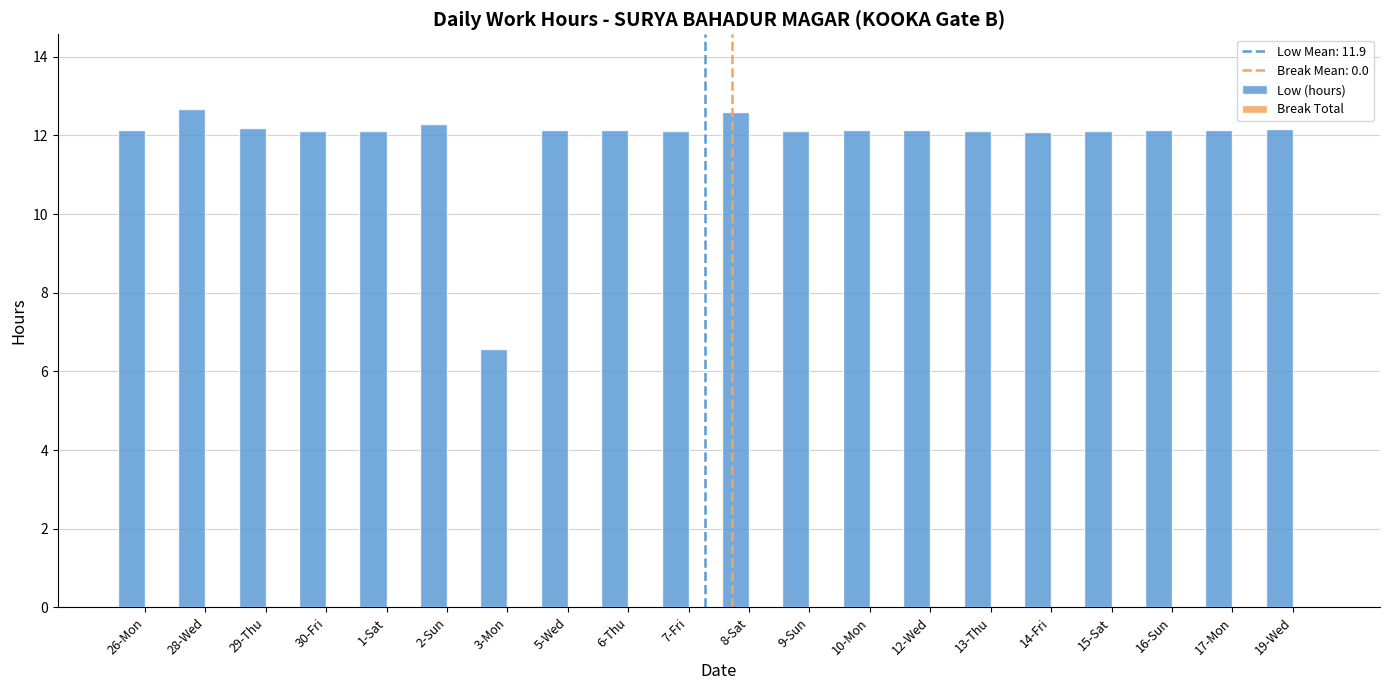

What is the average value?

11.9